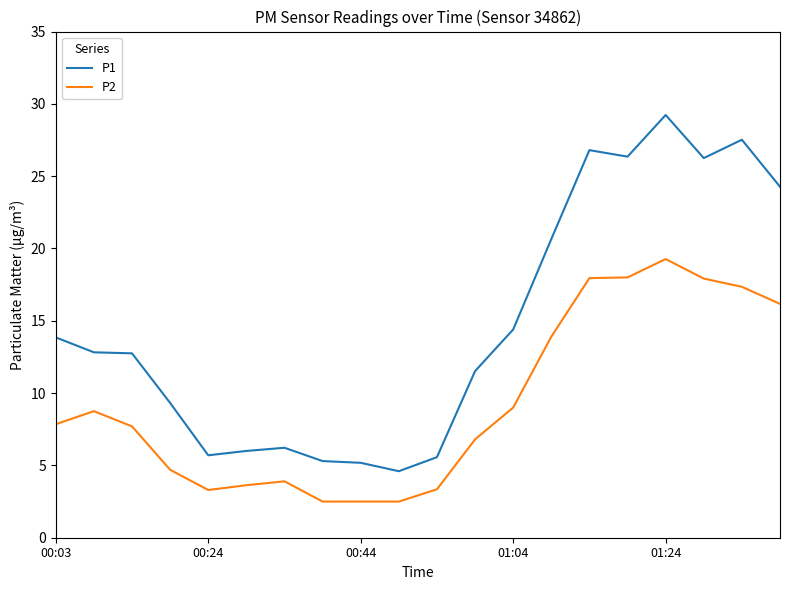

List the series in order of their peak value, lowest first.

P2, P1